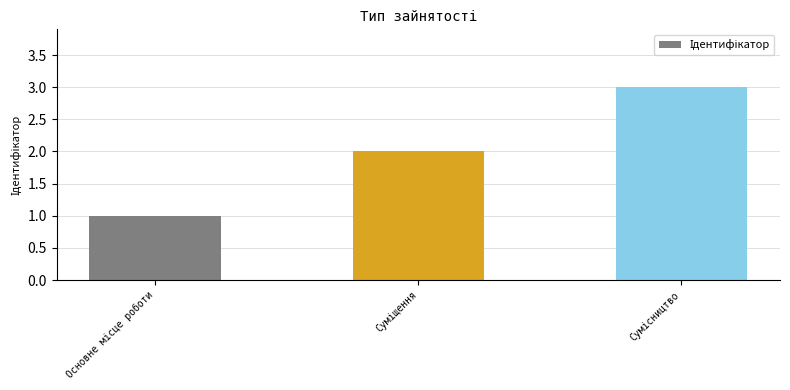

What is the greatest value displayed?

3